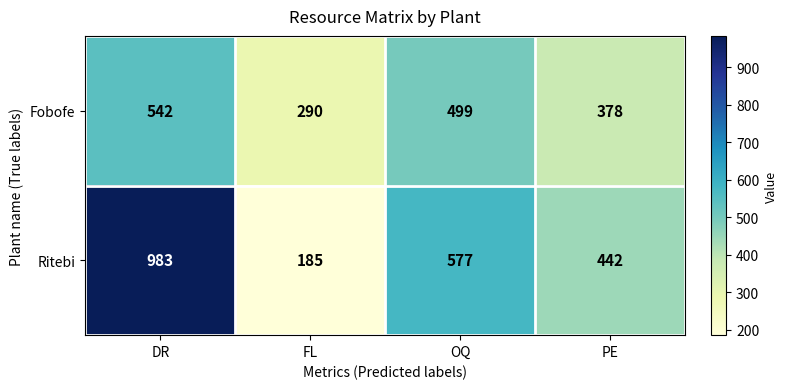

What is the difference between the maximum and minimum values in the Ritebi series?

798